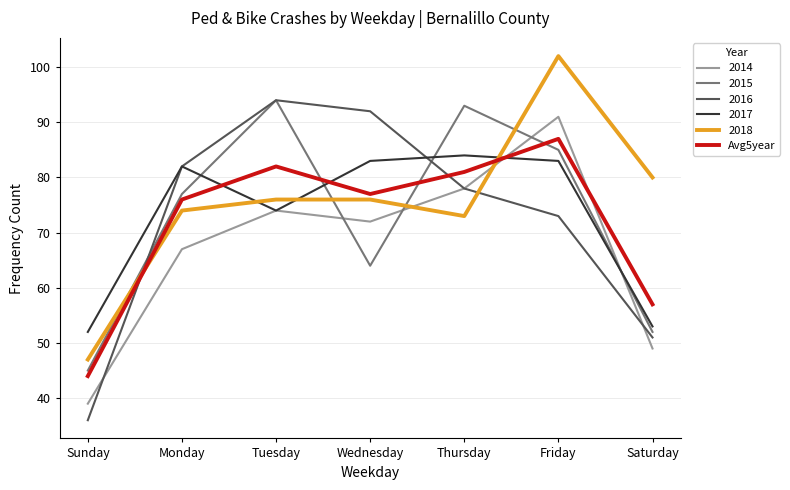

At which label is 2014 closest to 65?

Monday